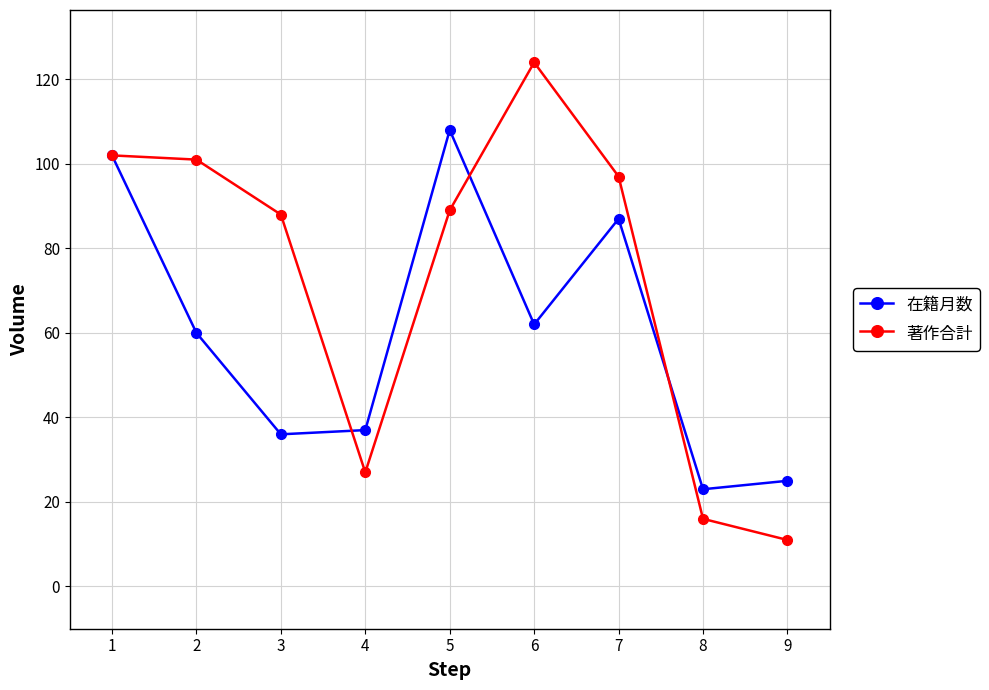

Reading right to left, transcribe all the data shown in this chart.

在籍月数: 9=25	8=23	7=87	6=62	5=108	4=37	3=36	2=60	1=102
著作合計: 9=11	8=16	7=97	6=124	5=89	4=27	3=88	2=101	1=102